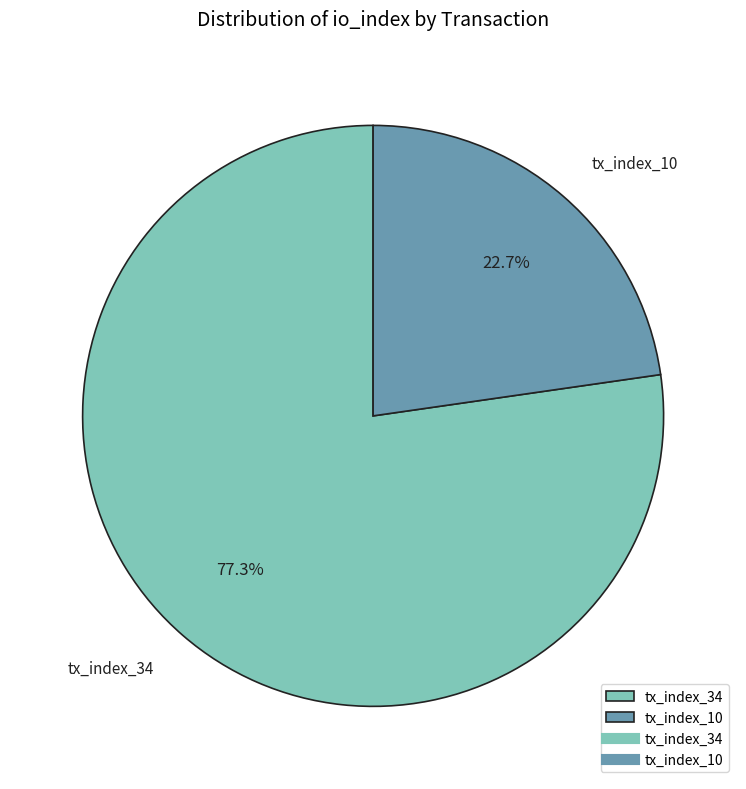

True or false: tx_index_10 accounts for 23% of the total.

True